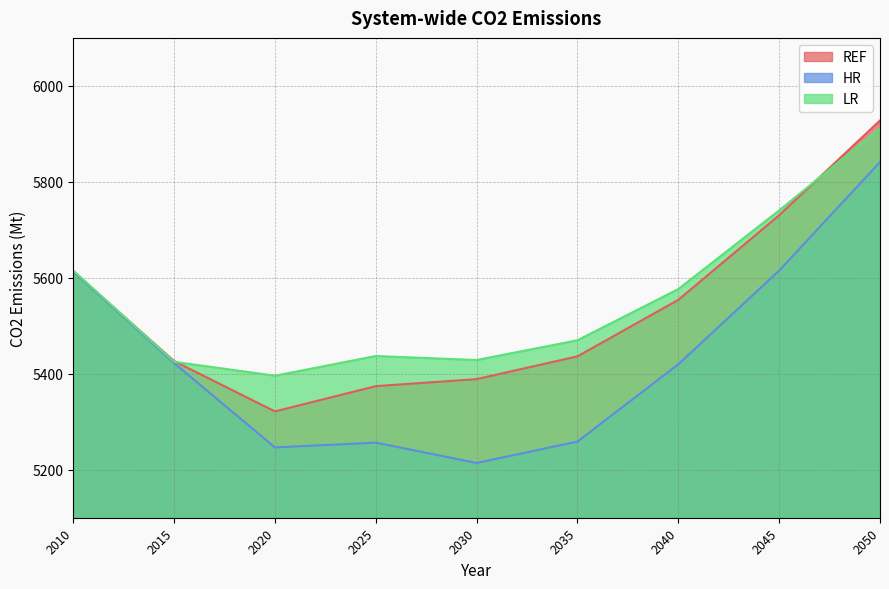

Rank the series at 2020 from lowest to highest value.

HR, REF, LR